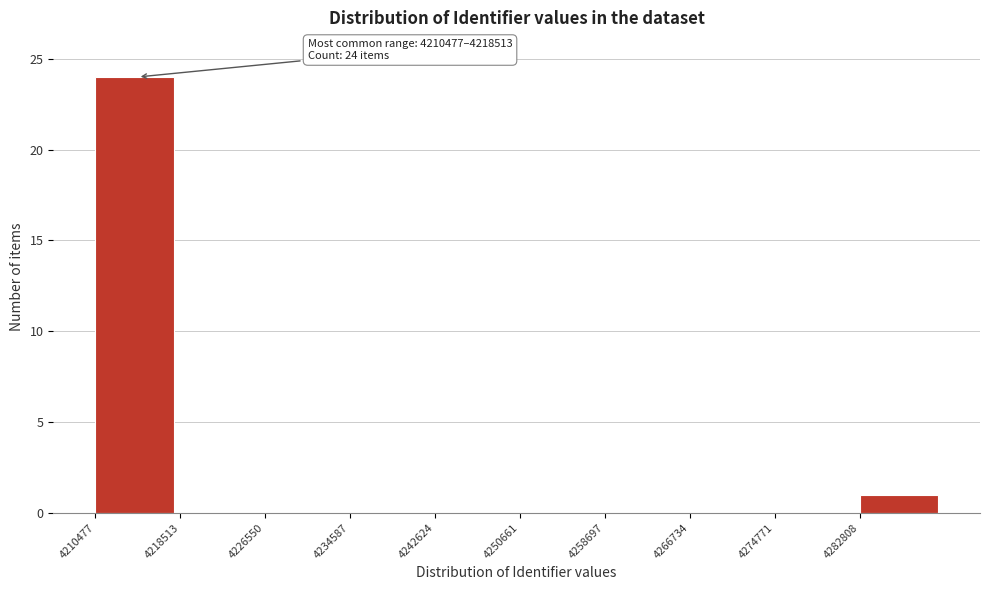

Over which range of the x-axis is the bar tallest?

4210000 to 4219000